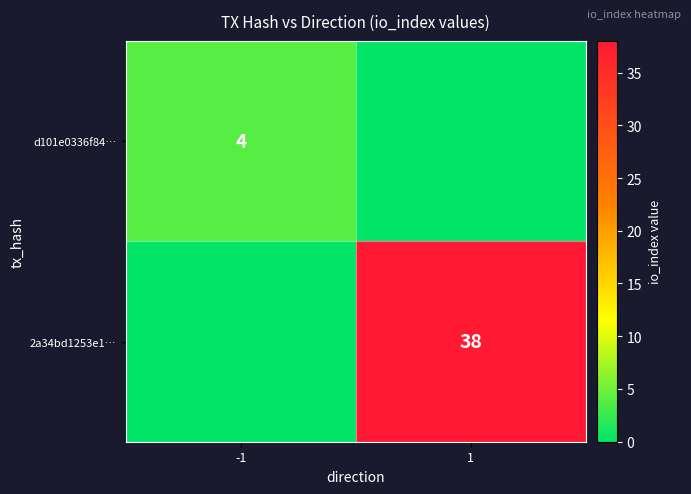

Is it true that 2a34bd1253e1… equals 12 at 1?

False